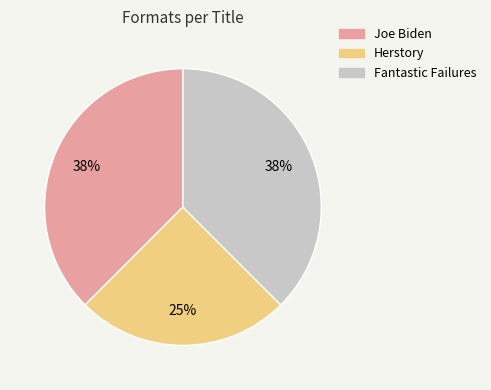

To the nearest percent, what percentage of the pie is Herstory?

25%